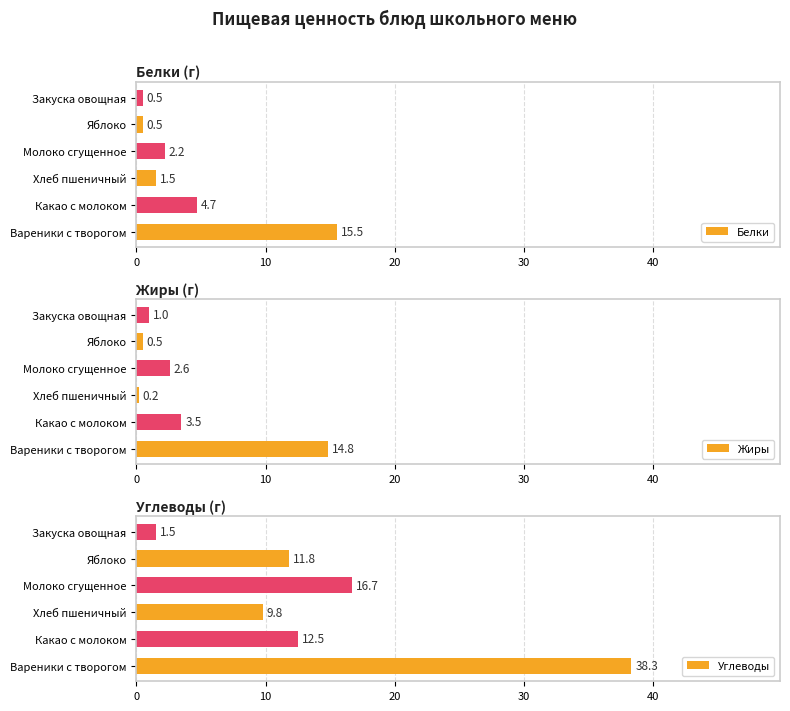

The Жиры series shows 2.7 at Суп картофельный. True or false?

False